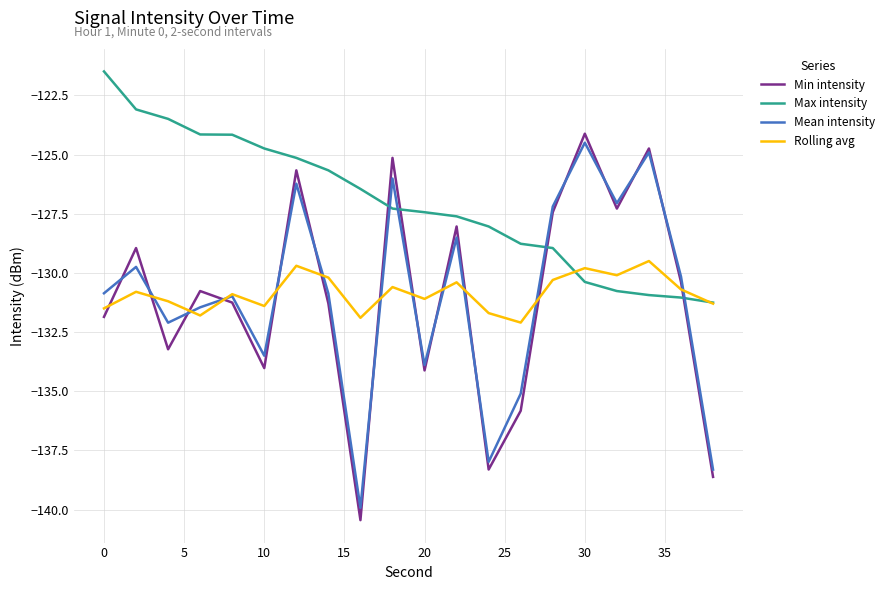

What is the minimum value shown in the chart?

-140.4